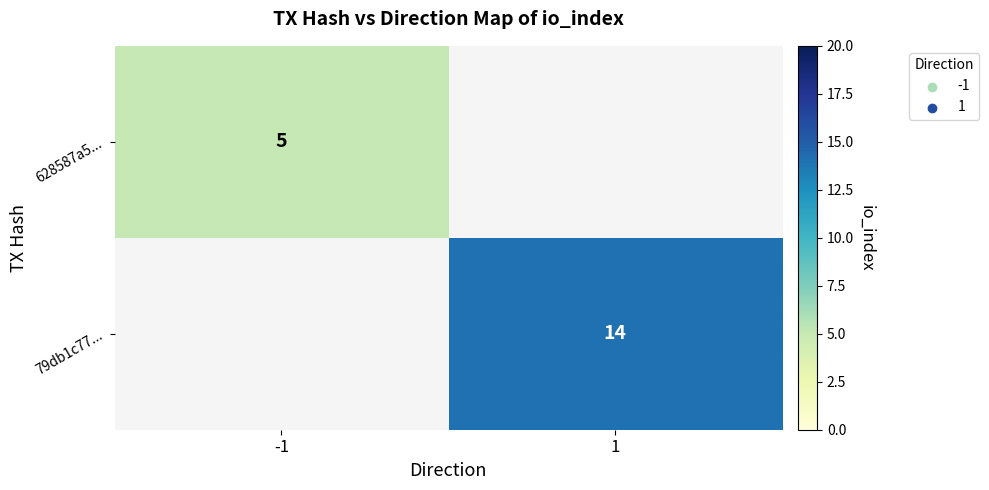

Is it true that 79db1c77... equals 14 at 1?

True